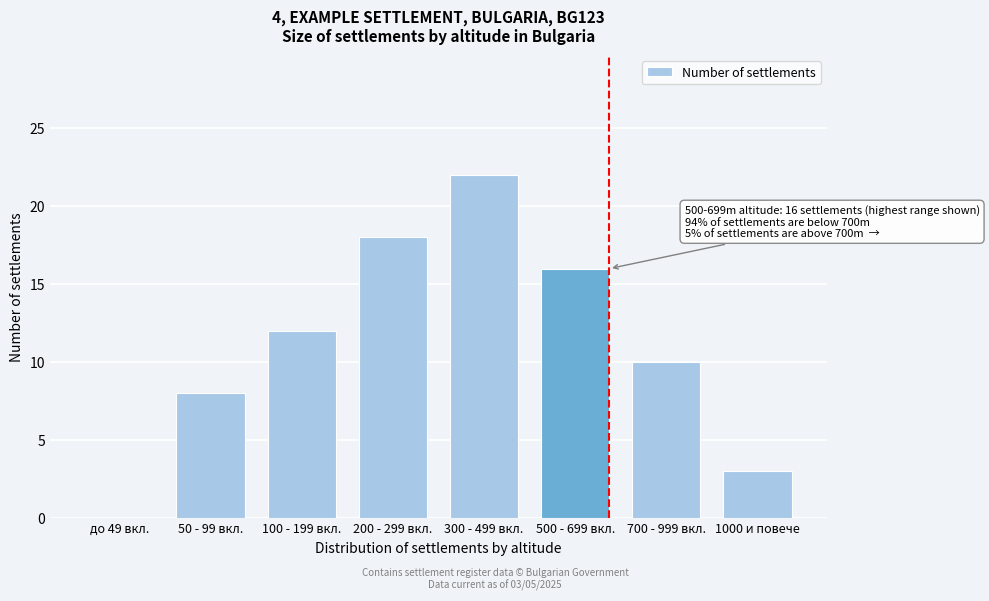

Reading right to left, extract all data points from this chart.

1000 и повече=3	700 - 999 вкл.=10	500 - 699 вкл.=16	300 - 499 вкл.=22	200 - 299 вкл.=18	100 - 199 вкл.=12	50 - 99 вкл.=8	до 49 вкл.=0